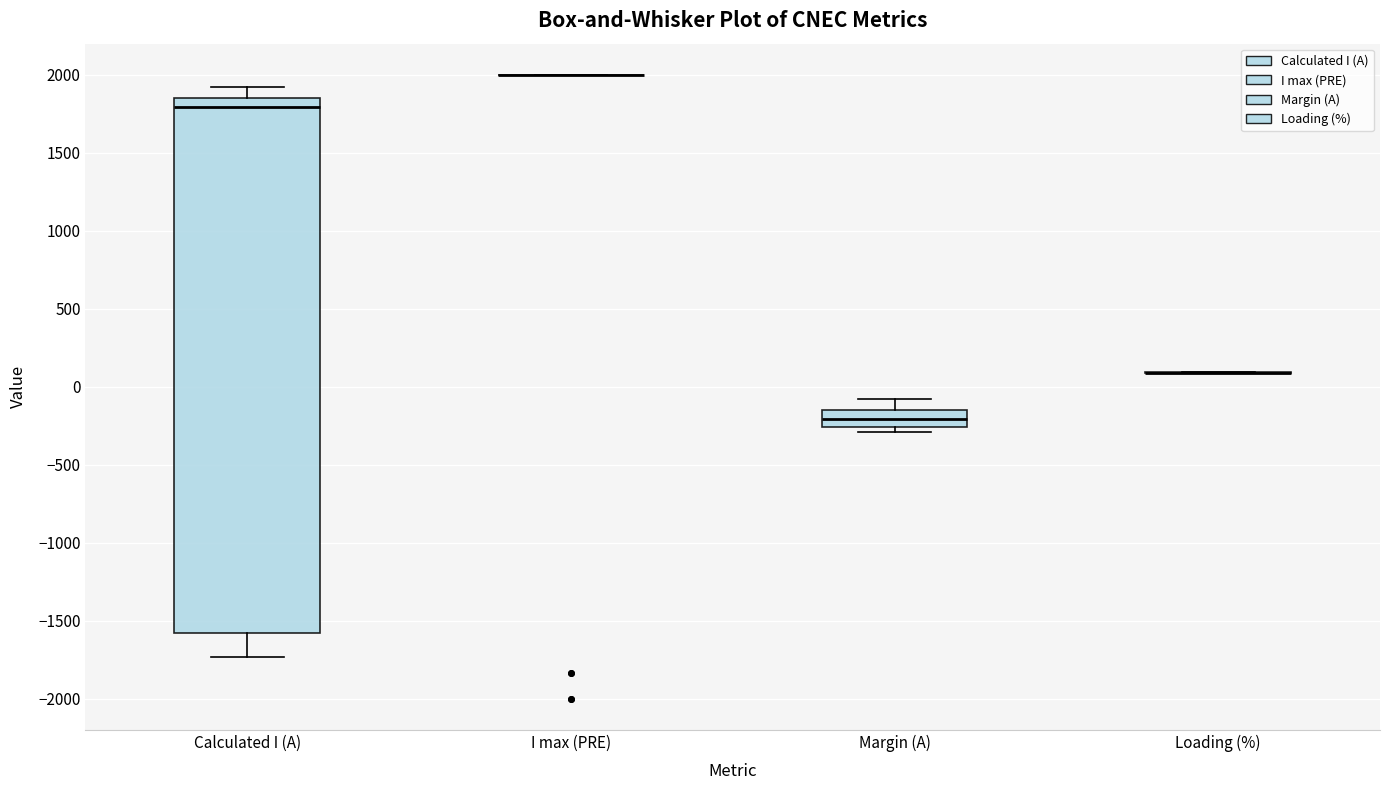

Comparing the boxes themselves (not the whiskers), which one is the tallest?

Calculated I (A)